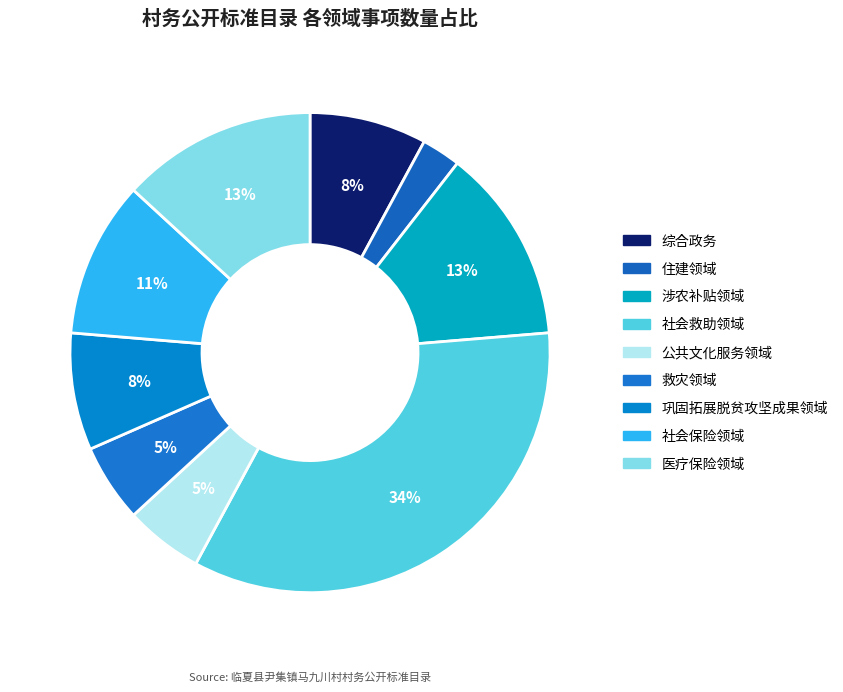

Rank the categories by value from highest to lowest.

社会救助领域, 涉农补贴领域, 医疗保险领域, 社会保险领域, 综合政务, 巩固拓展脱贫攻坚成果领域, 公共文化服务领域, 救灾领域, 住建领域